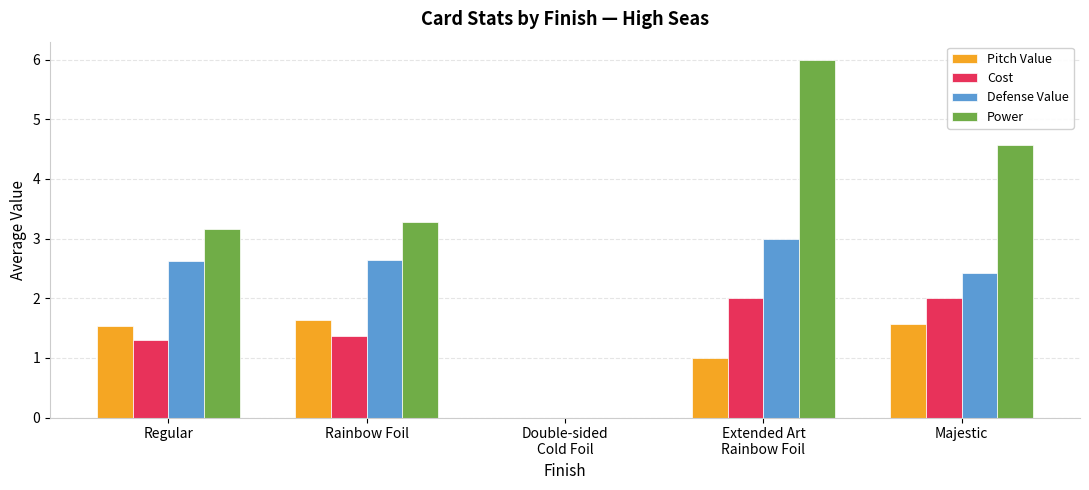

What is the average value of the Defense Value series?

2.1